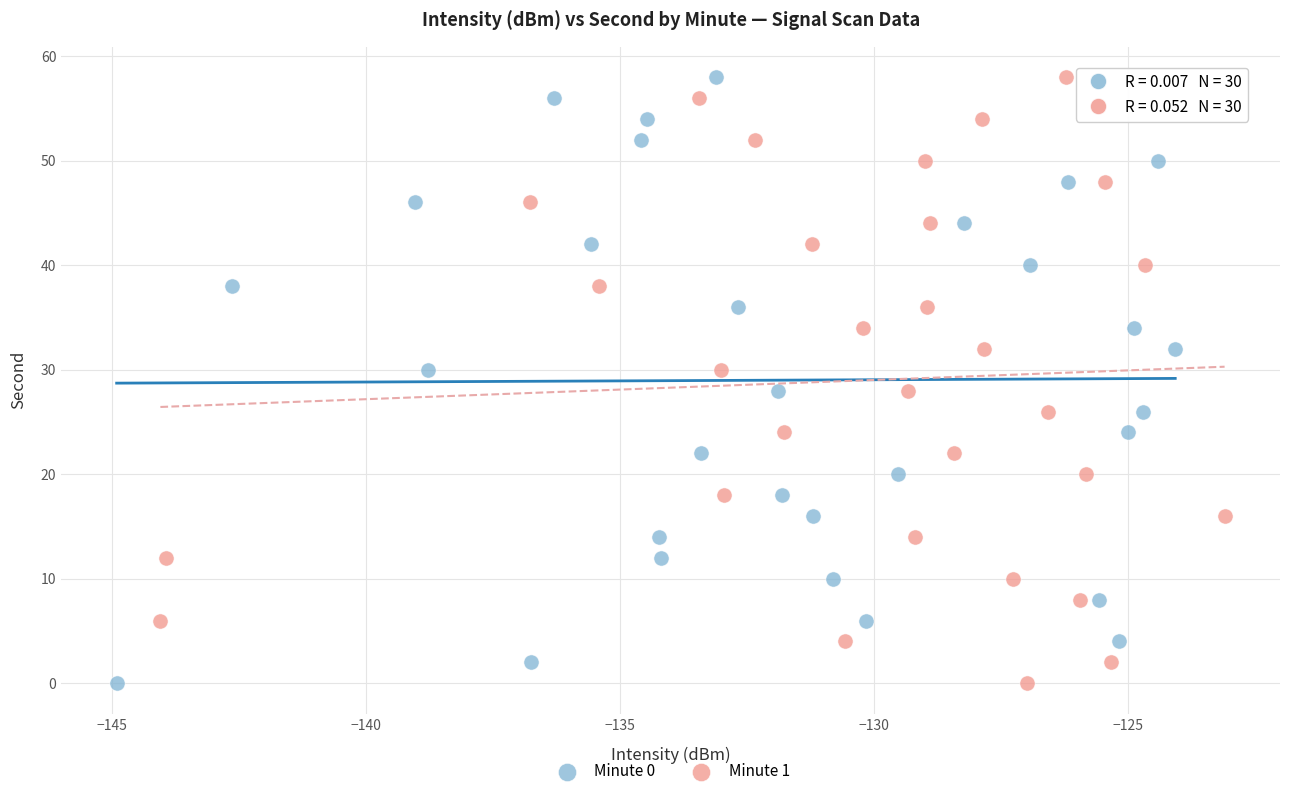

What are all the series names shown in the legend?

Minute 0, Minute 1